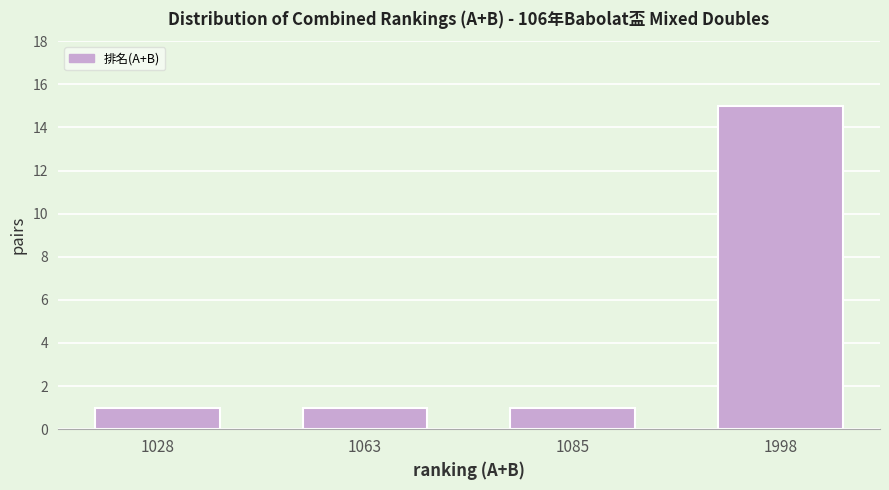

Reading left to right, transcribe all the data shown in this chart.

1028=1	1063=1	1085=1	1998=15